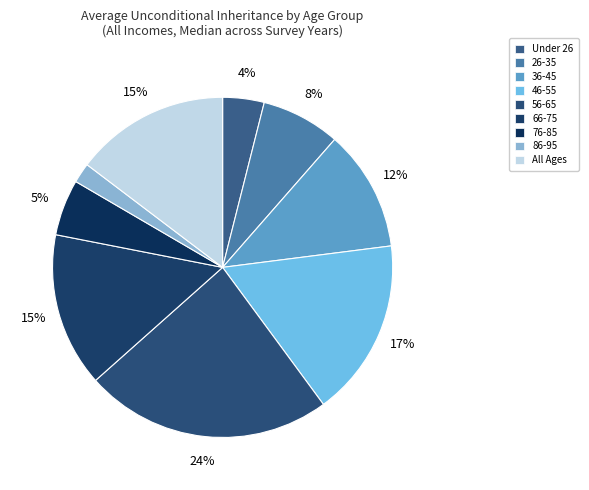

Rank the categories by value from highest to lowest.

56-65, 46-55, All Ages, 66-75, 36-45, 26-35, 76-85, Under 26, 86-95